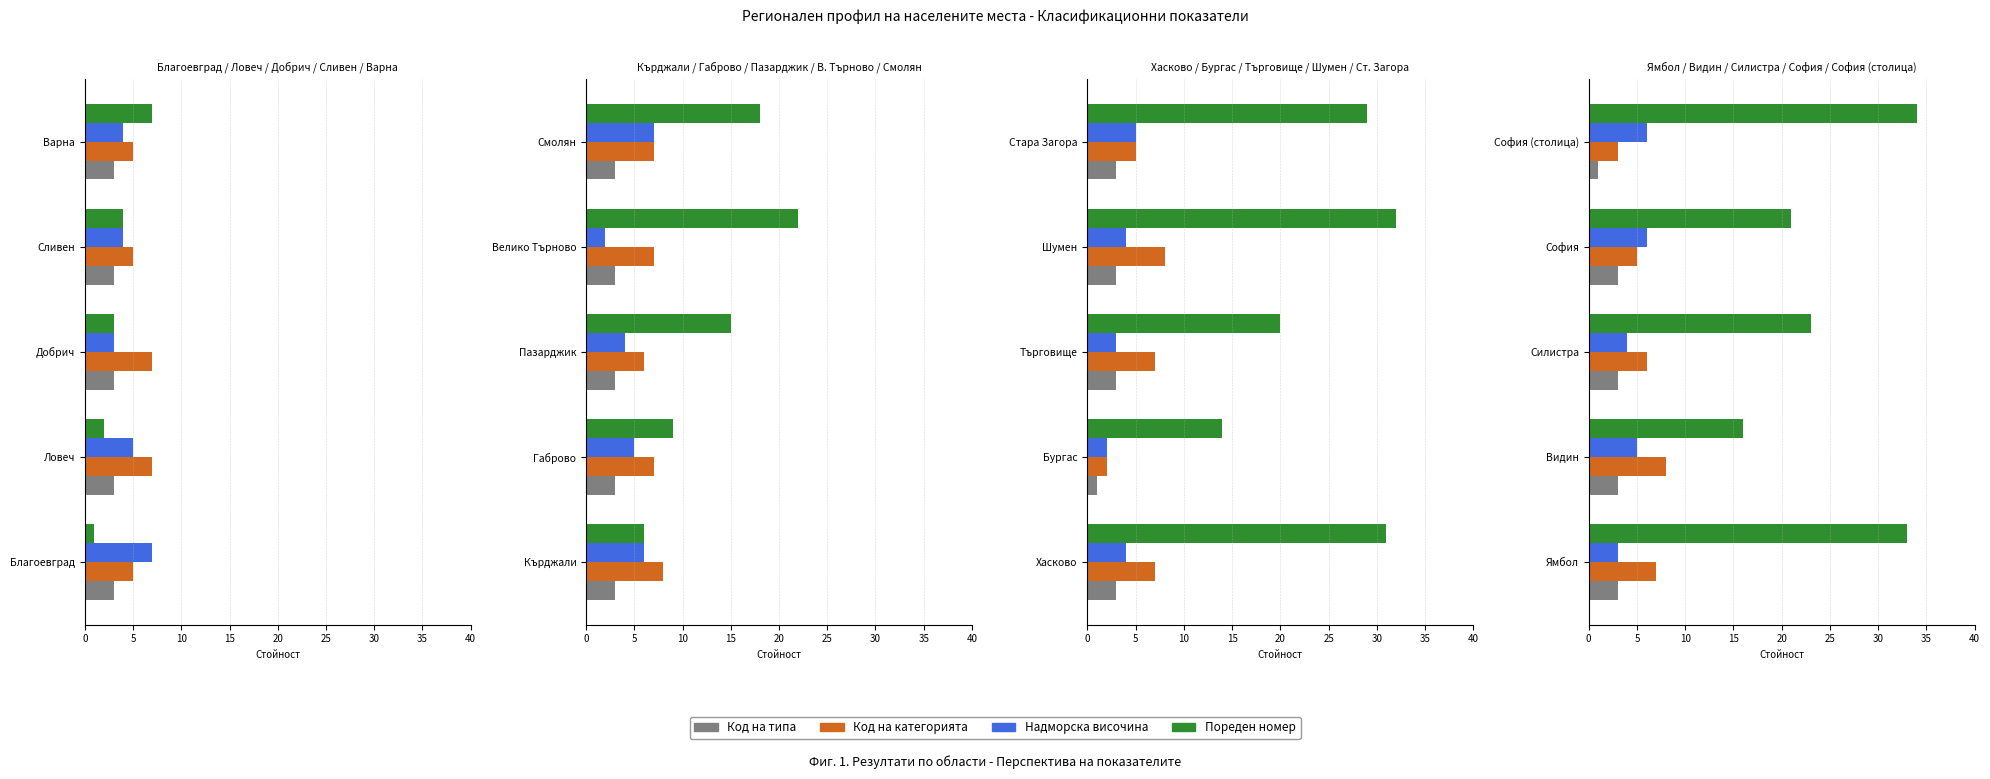

What is the sum of the Надморска височина values at Силистра and София?

10